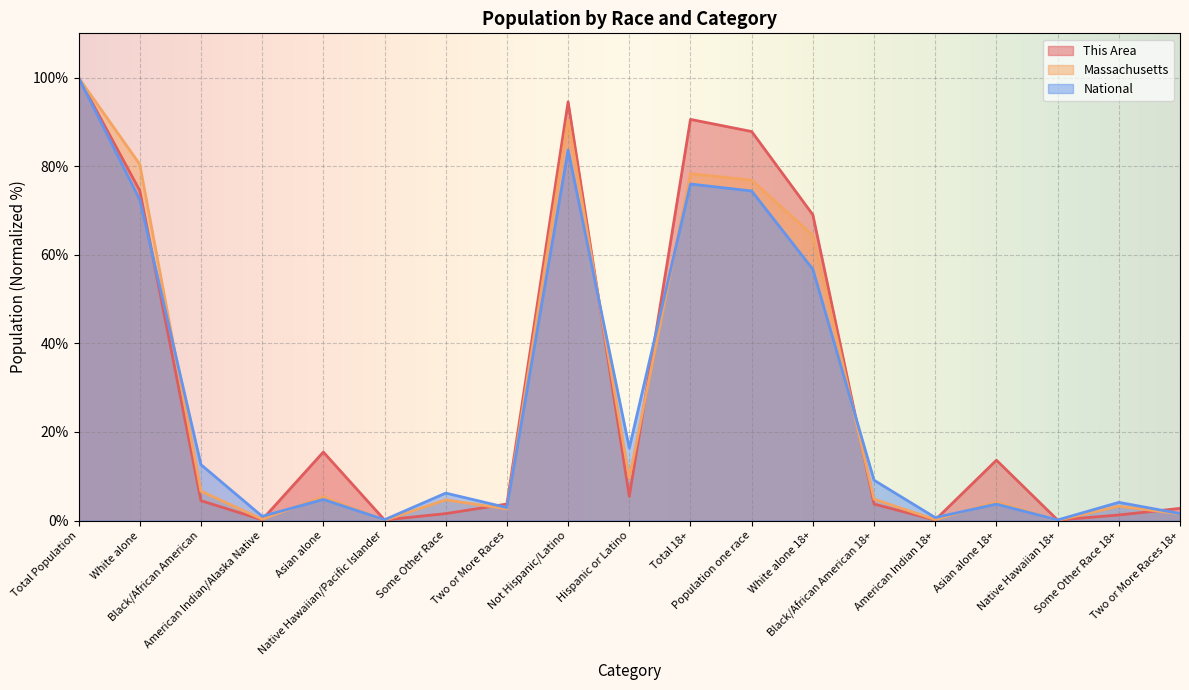

What position from the left is Some Other Race 18+?

18